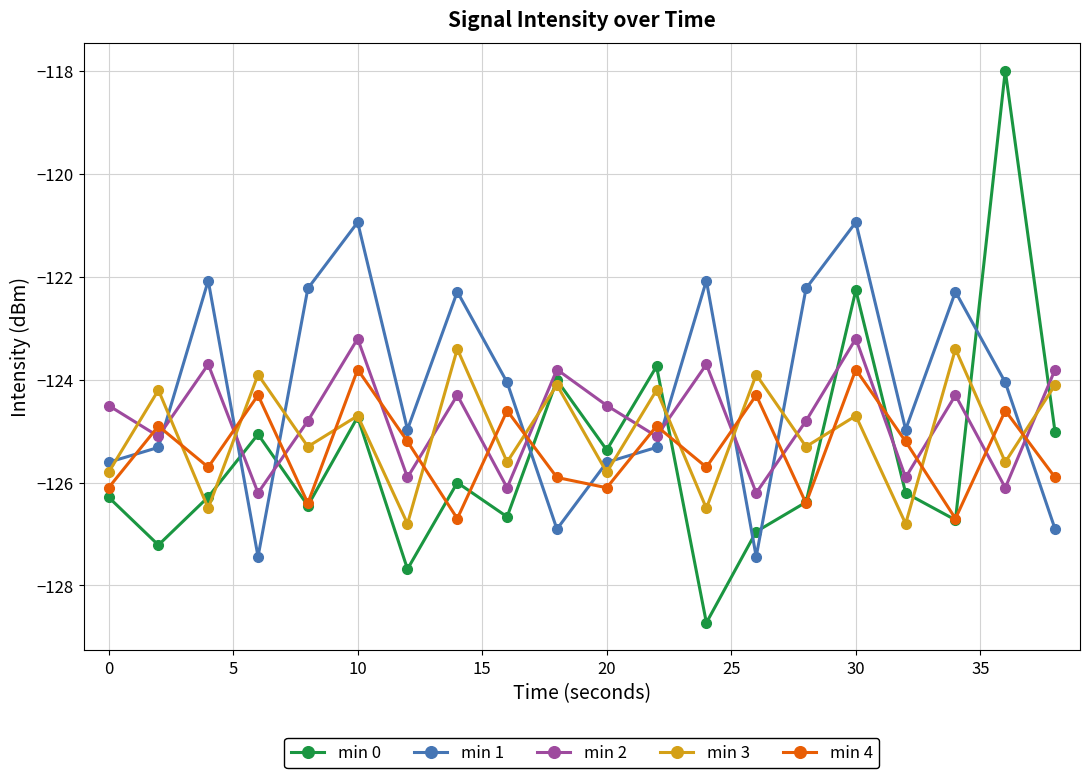

In min 3, how many points are higher than both neighbors (excluding endpoints)?

9